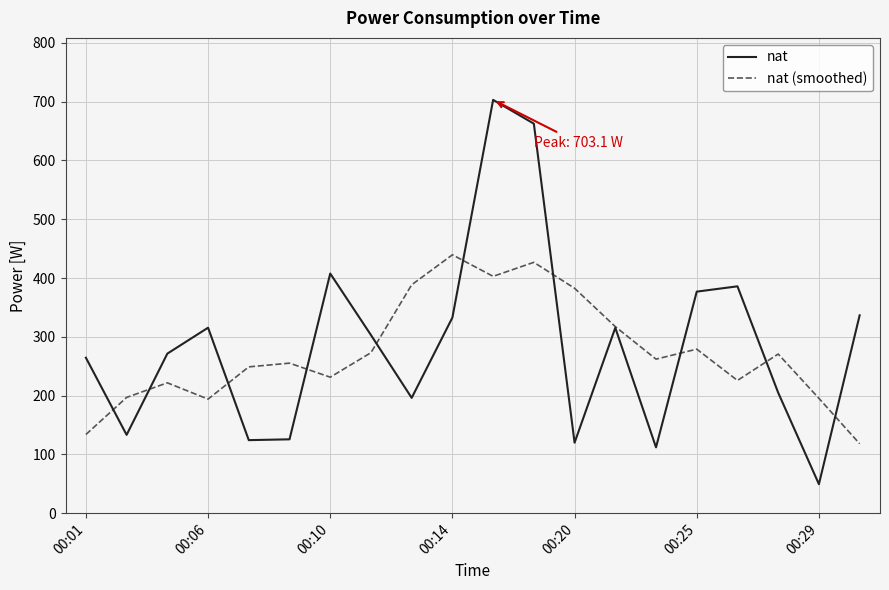

How many interior local valleys does the nat (smoothed) series have?

5